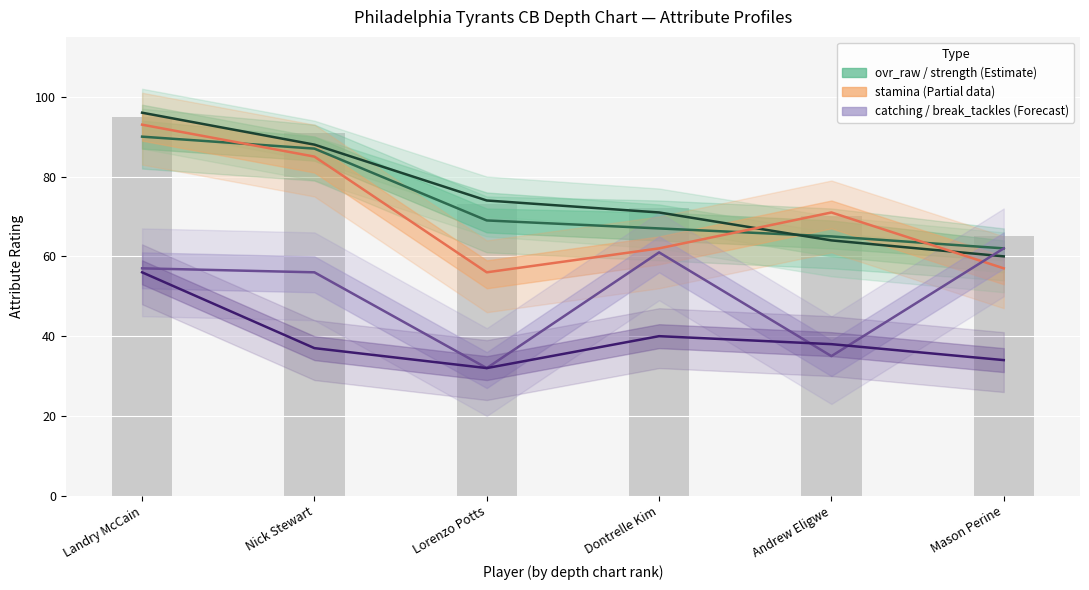

What position from the left is Nick Stewart?

2